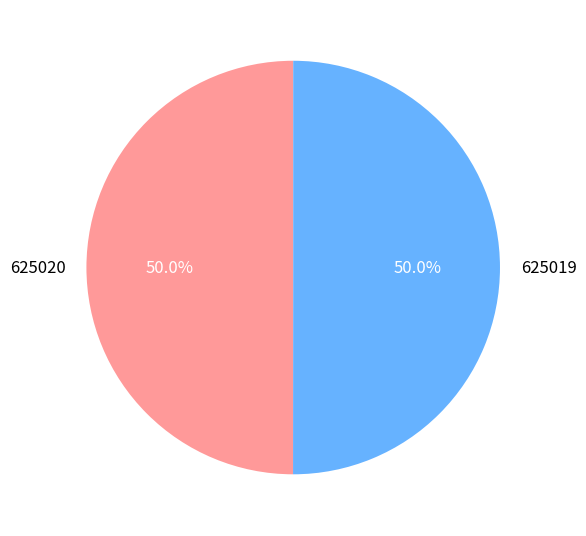

The 625019 slice represents 59% of the pie. True or false?

False